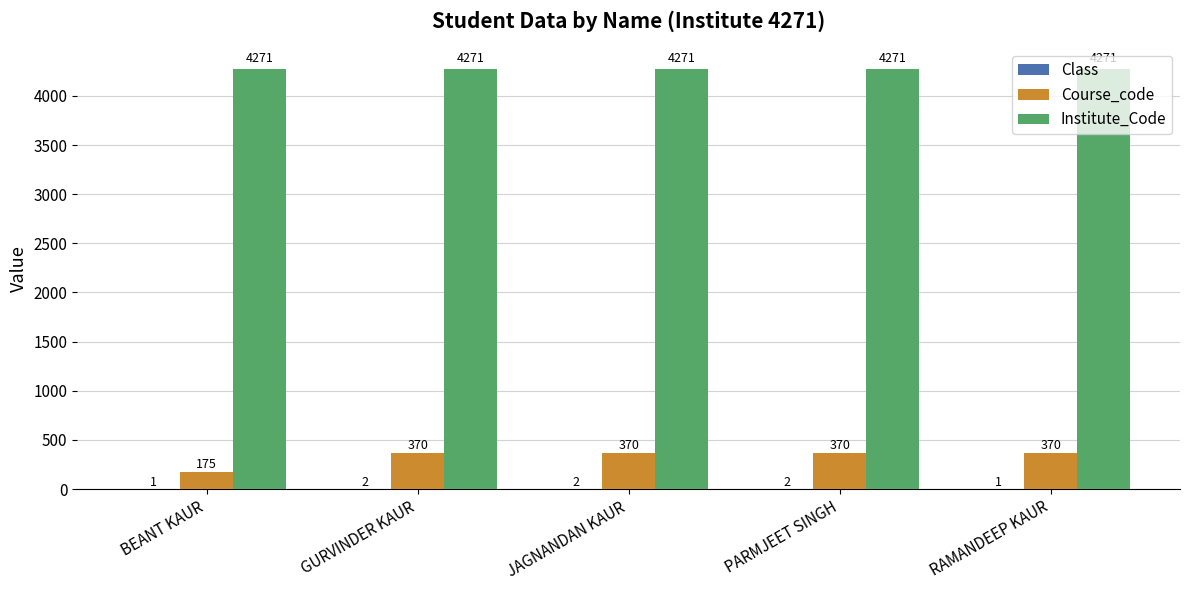

What is the sum of the Institute_Code values at GURVINDER KAUR and PARMJEET SINGH?

8542